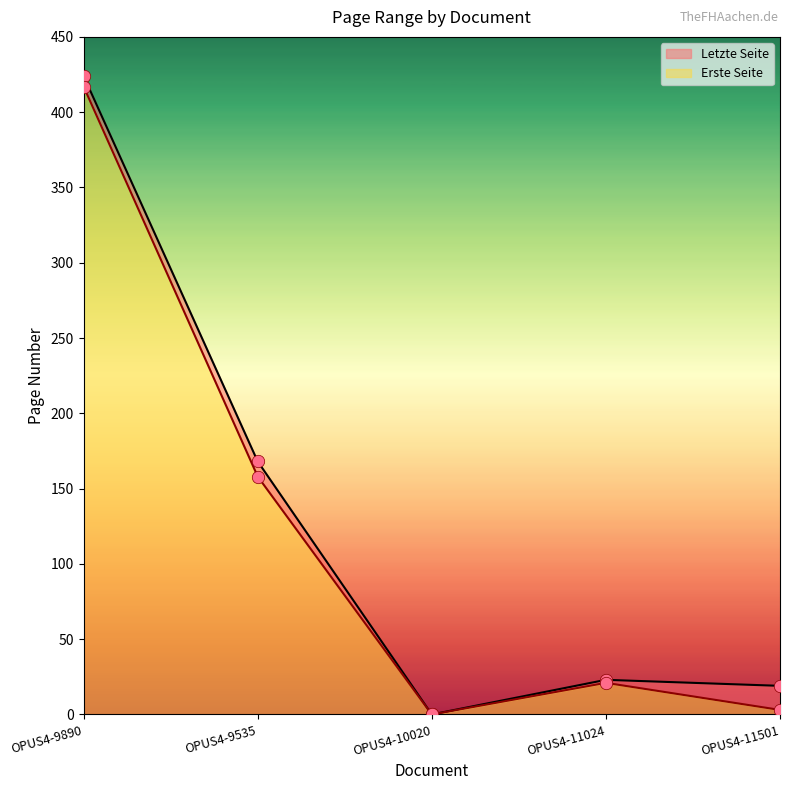

Which series has the widest spread of Y values?

Letzte Seite